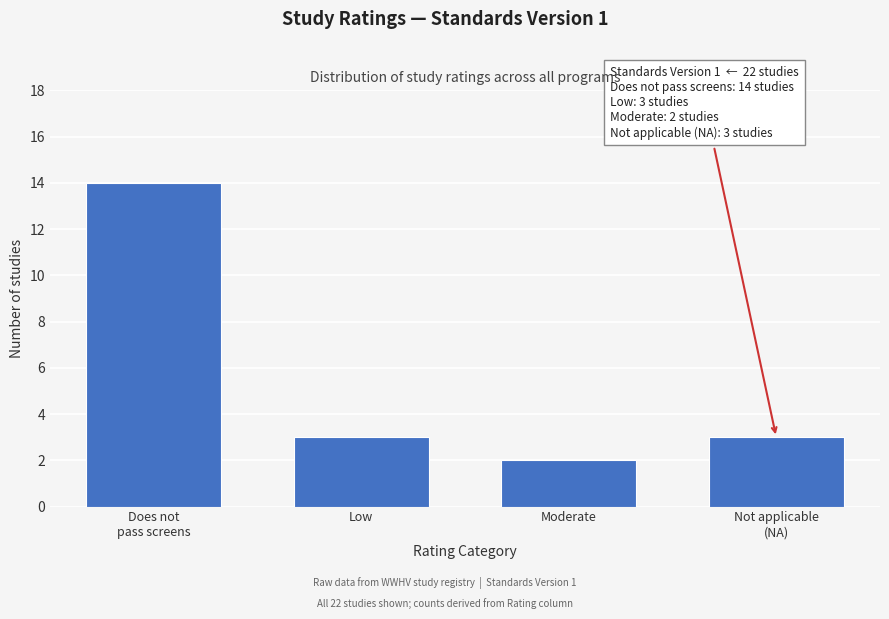

Reading left to right, what are all the values shown in this chart?

14	3	2	3